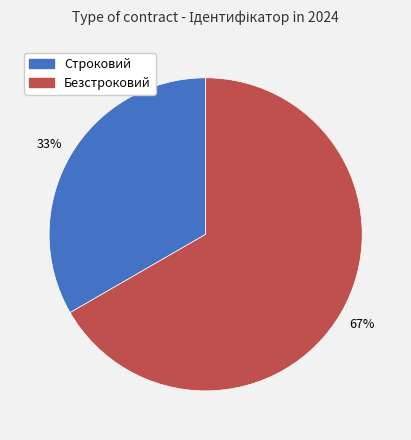

Which slice is the largest?

Безстроковий